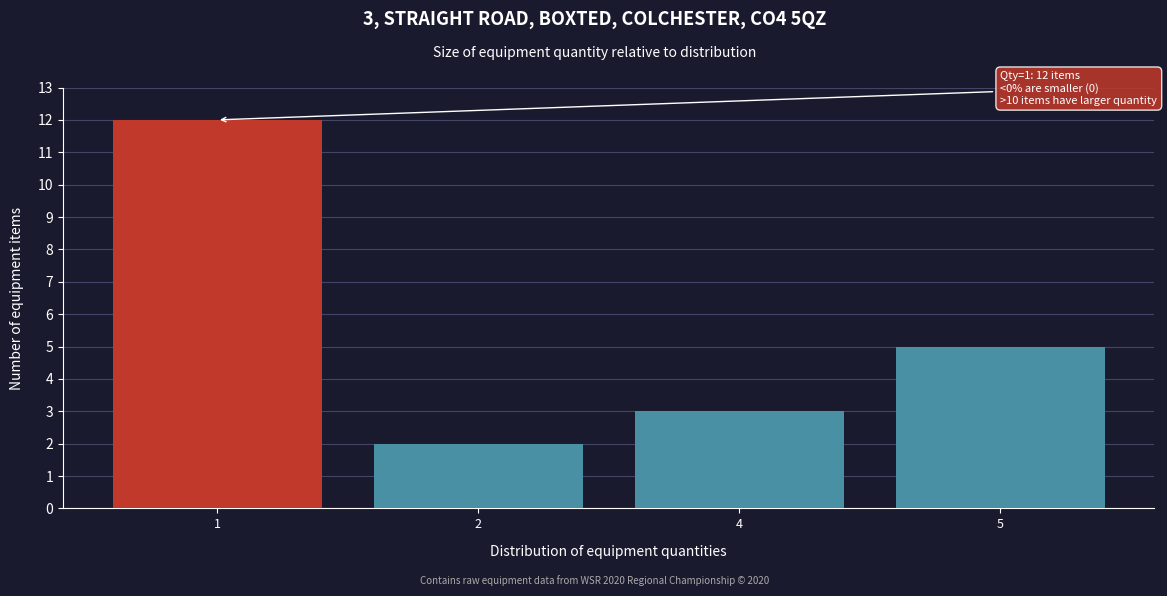

Reading left to right, list all the values displayed in this chart.

12	2	3	5